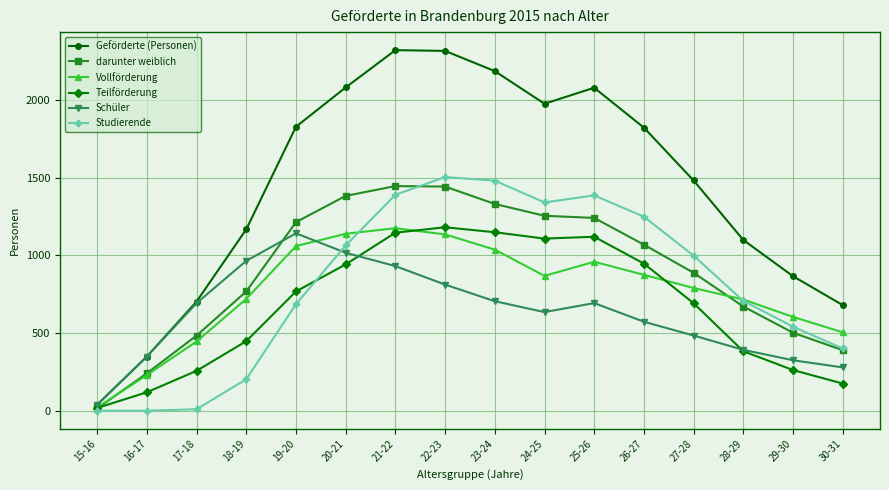

Between 17-18 and 28-29, which series saw the biggest shift?

Studierende